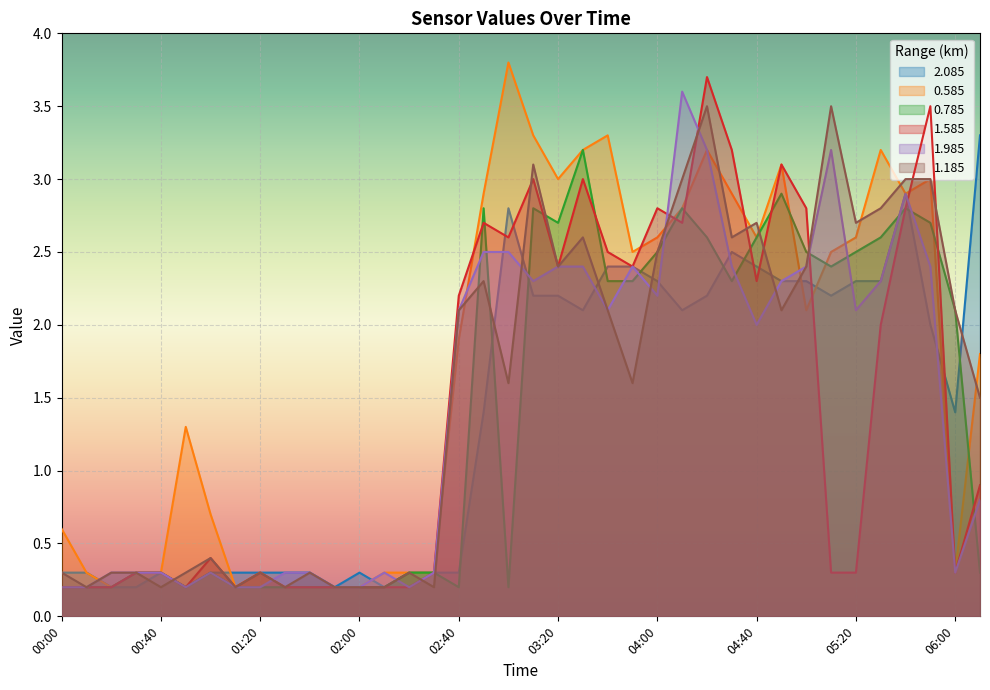

Read the 0.785 value at 02:20.

0.3